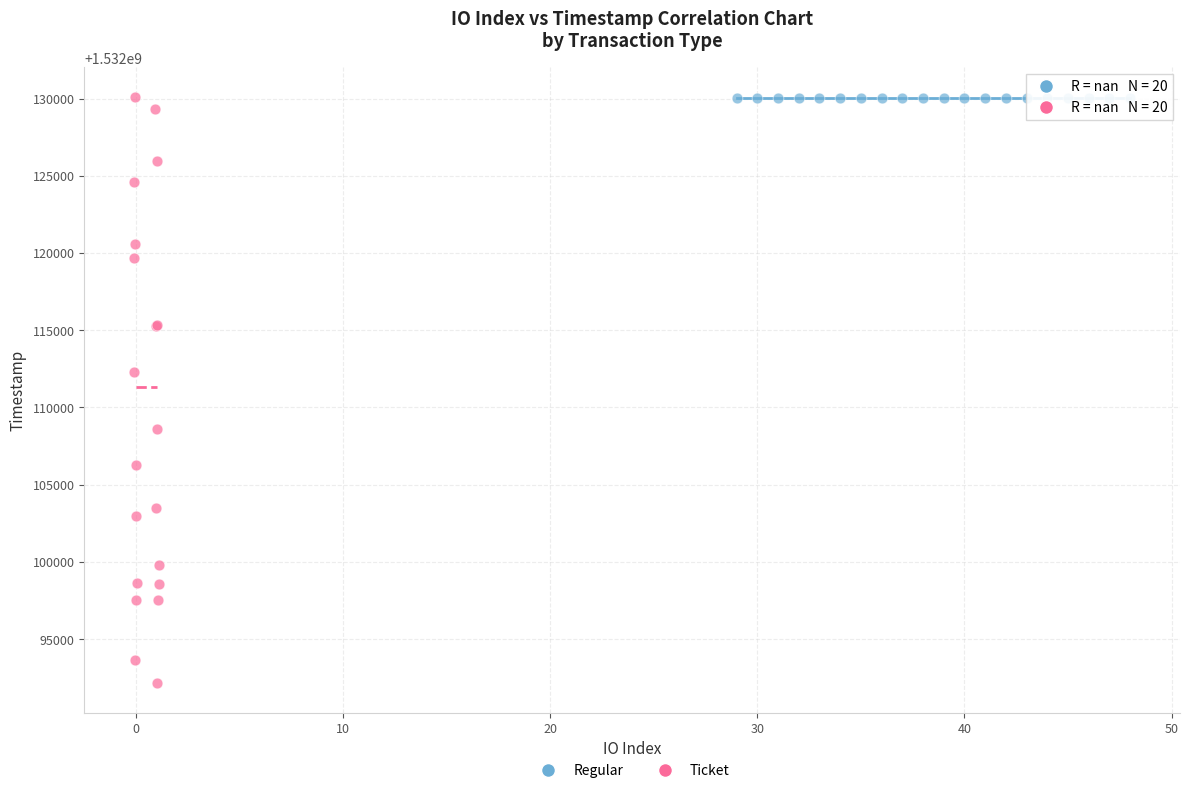

Which series reaches the minimum Y coordinate?

Ticket